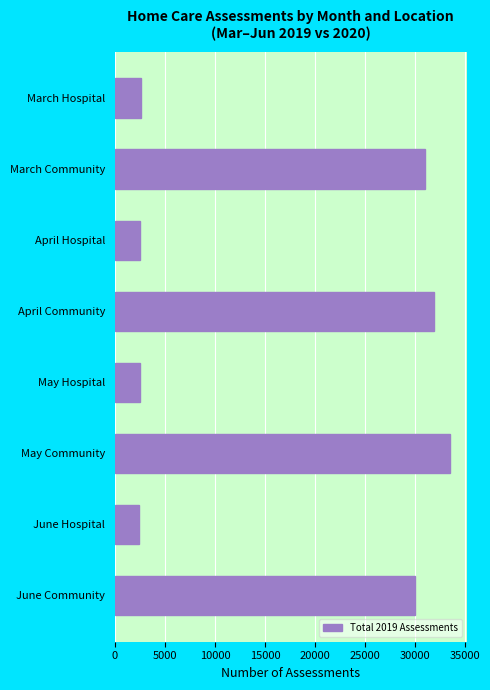

How many categories are shown in the chart?

8